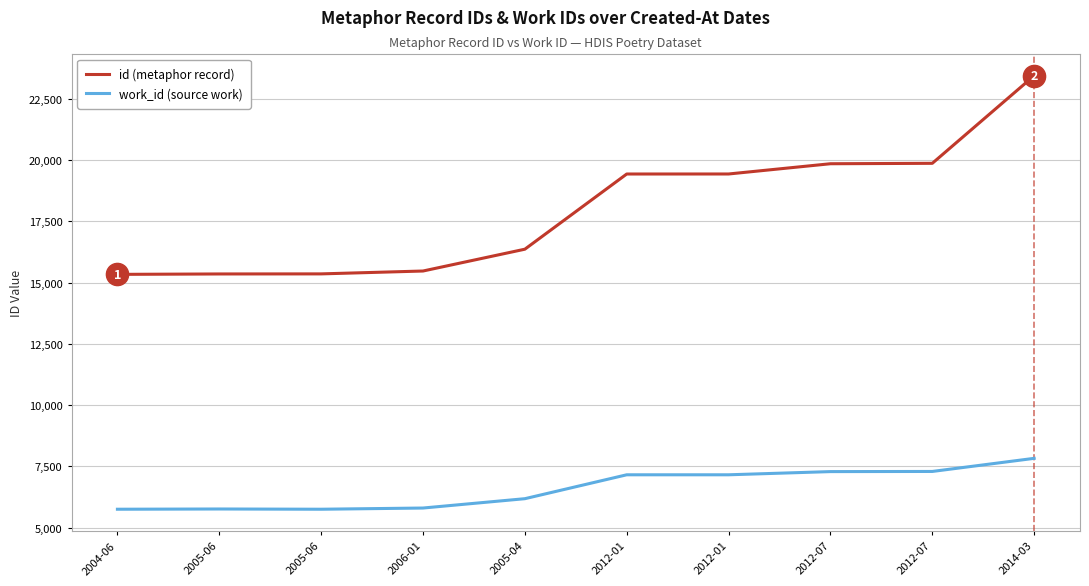

What is the difference between the maximum and minimum values in the work_id (source work) series?

2076